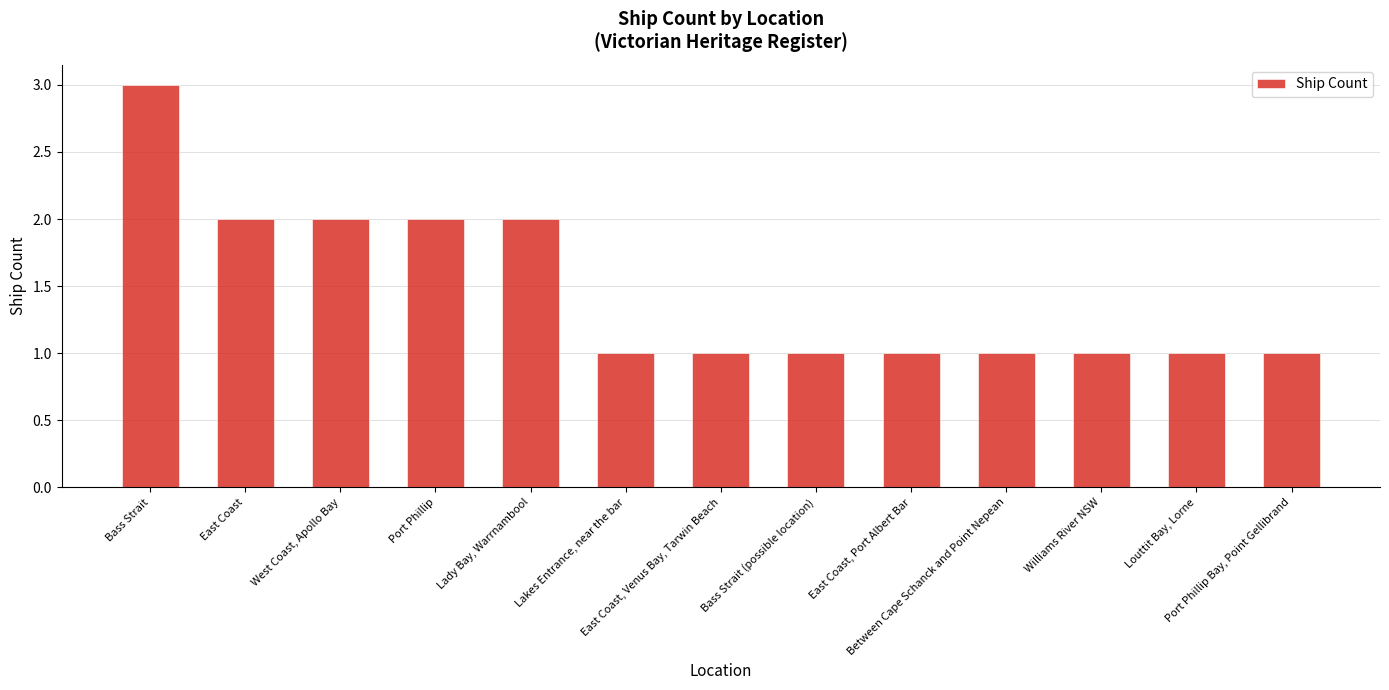

What is the sum of all values?

19